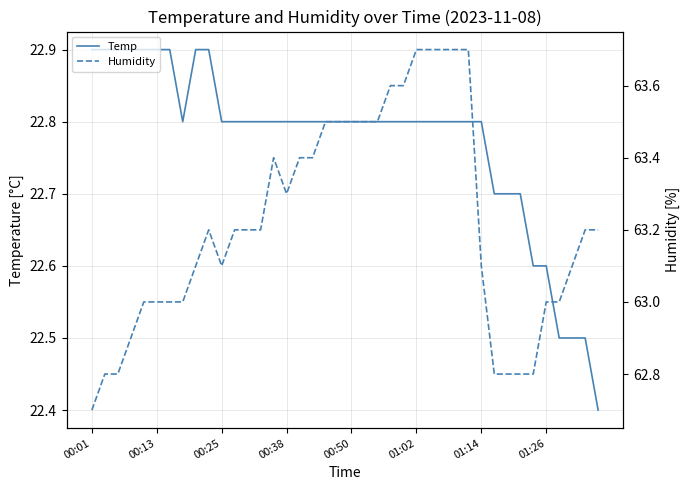

What is the lowest value of the Temp series?

22.4